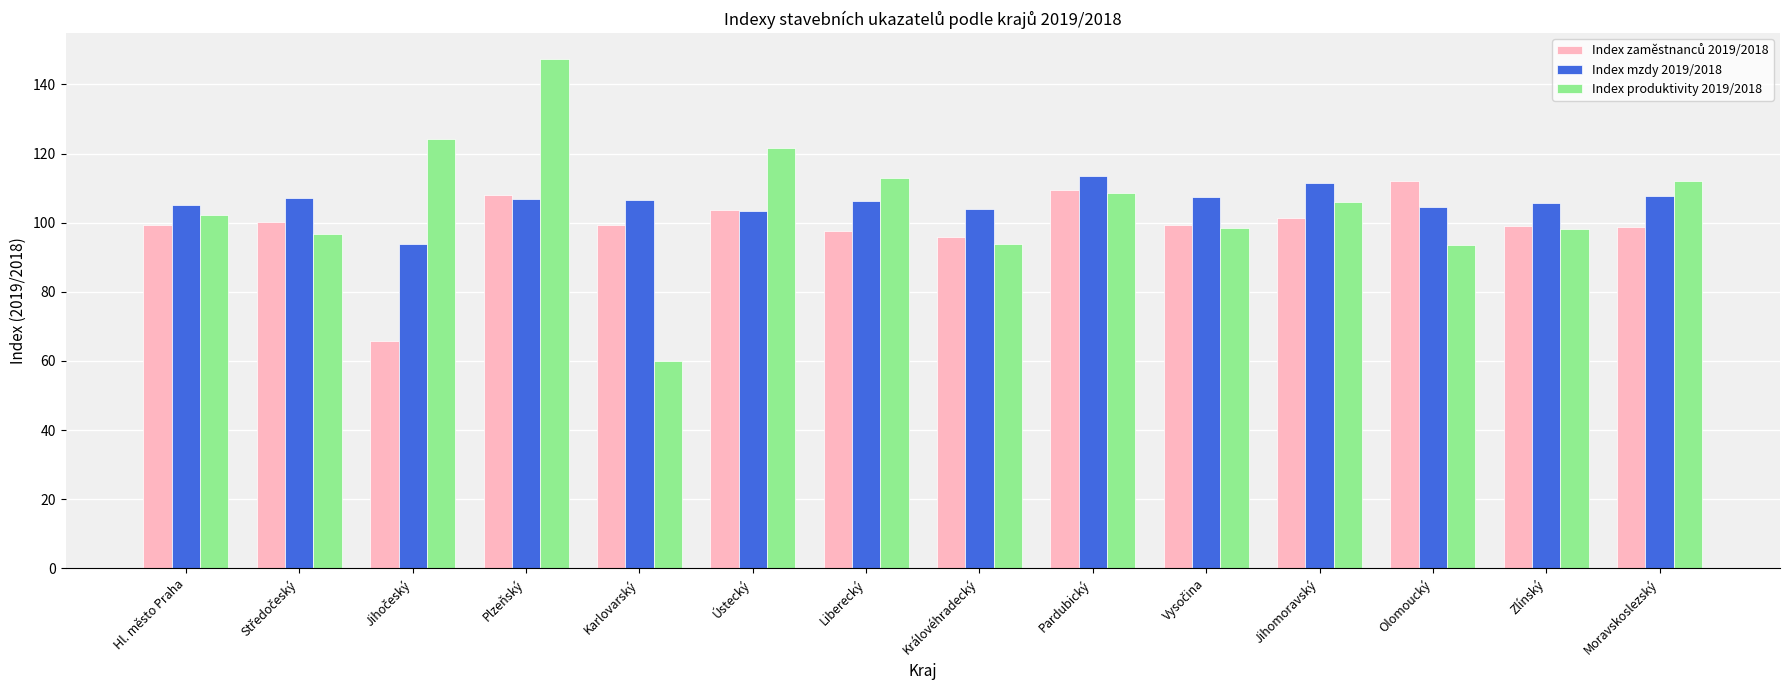

What is the greatest value displayed?

147.5